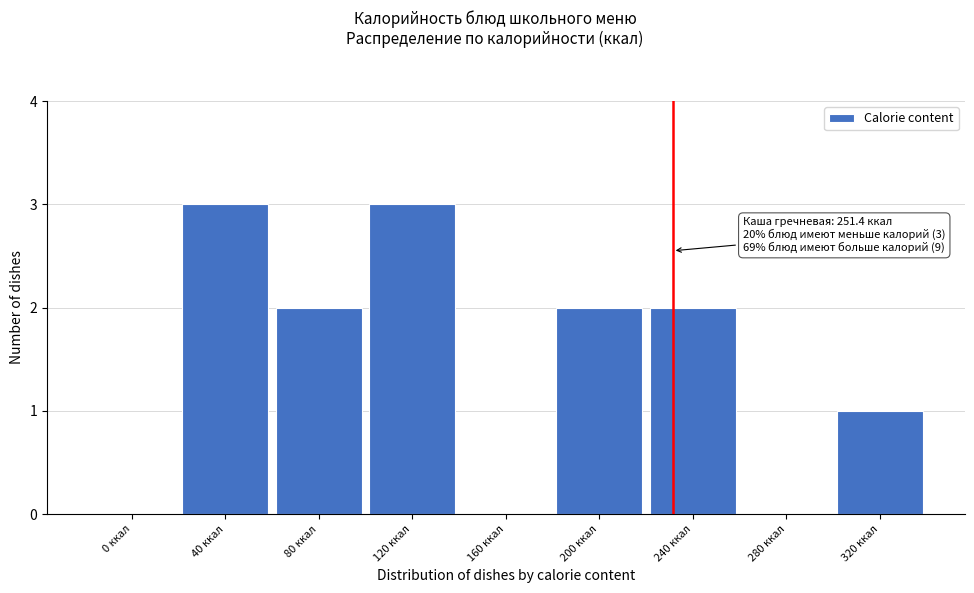

Reading left to right, list all the values displayed in this chart.

0 ккал=0	40 ккал=3	80 ккал=2	120 ккал=3	160 ккал=0	200 ккал=2	240 ккал=2	280 ккал=0	320 ккал=1